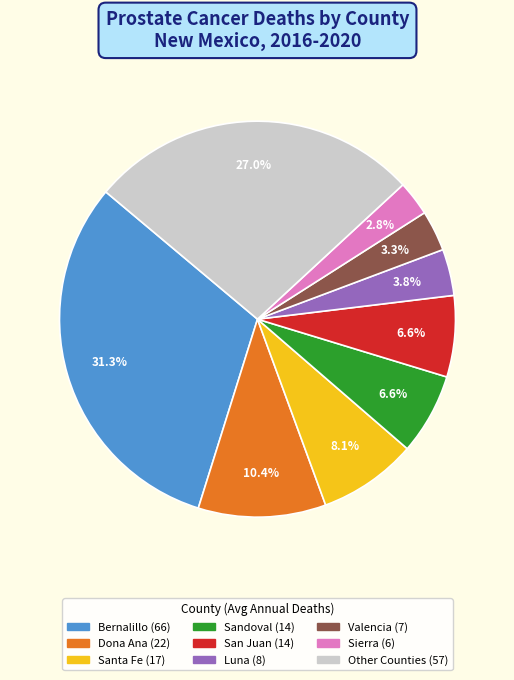

Is there a majority slice in this chart?

No